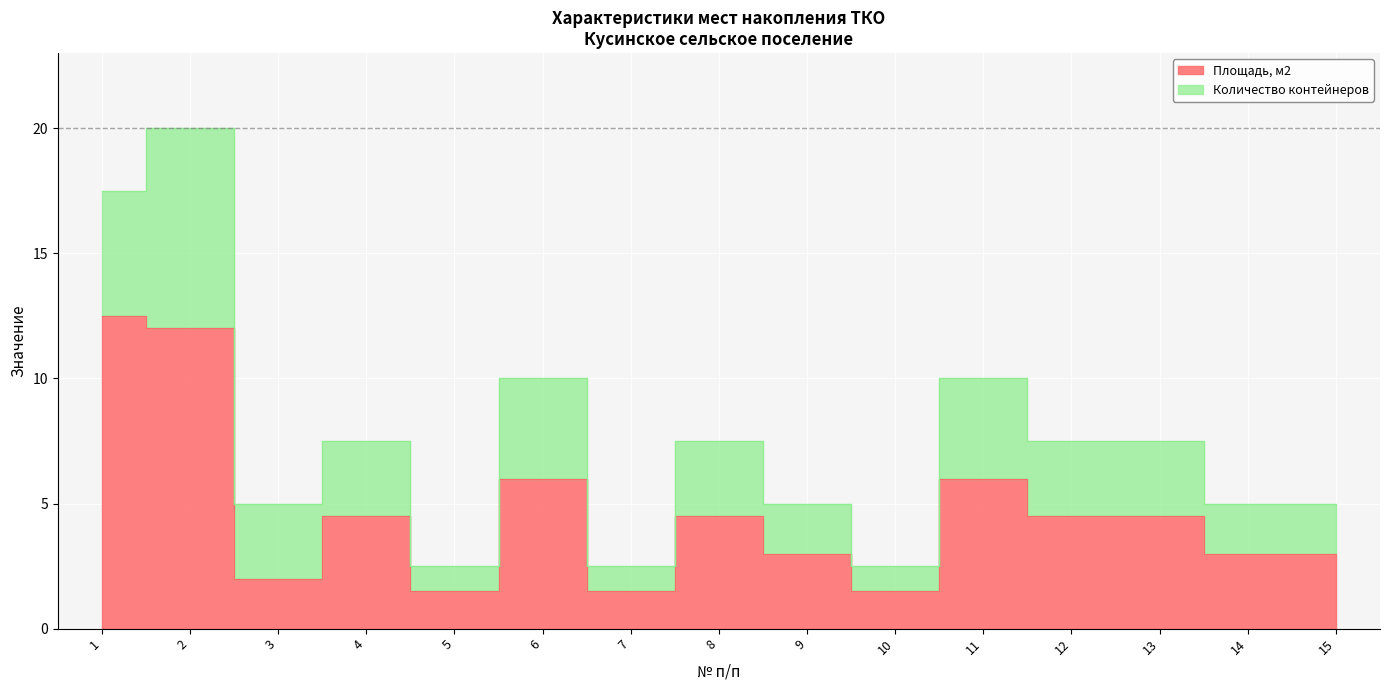

Is it true that the value at 14 is 3.0?

True